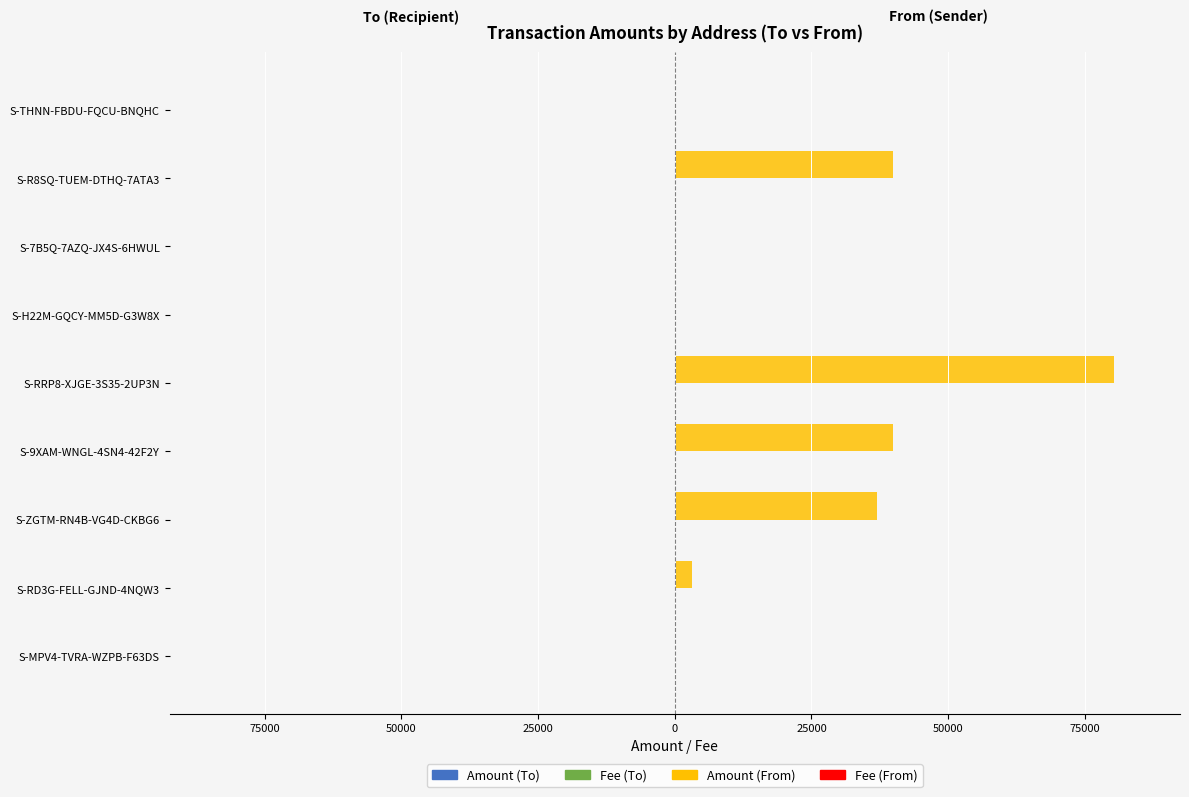

Count the number of data series in this chart.

4